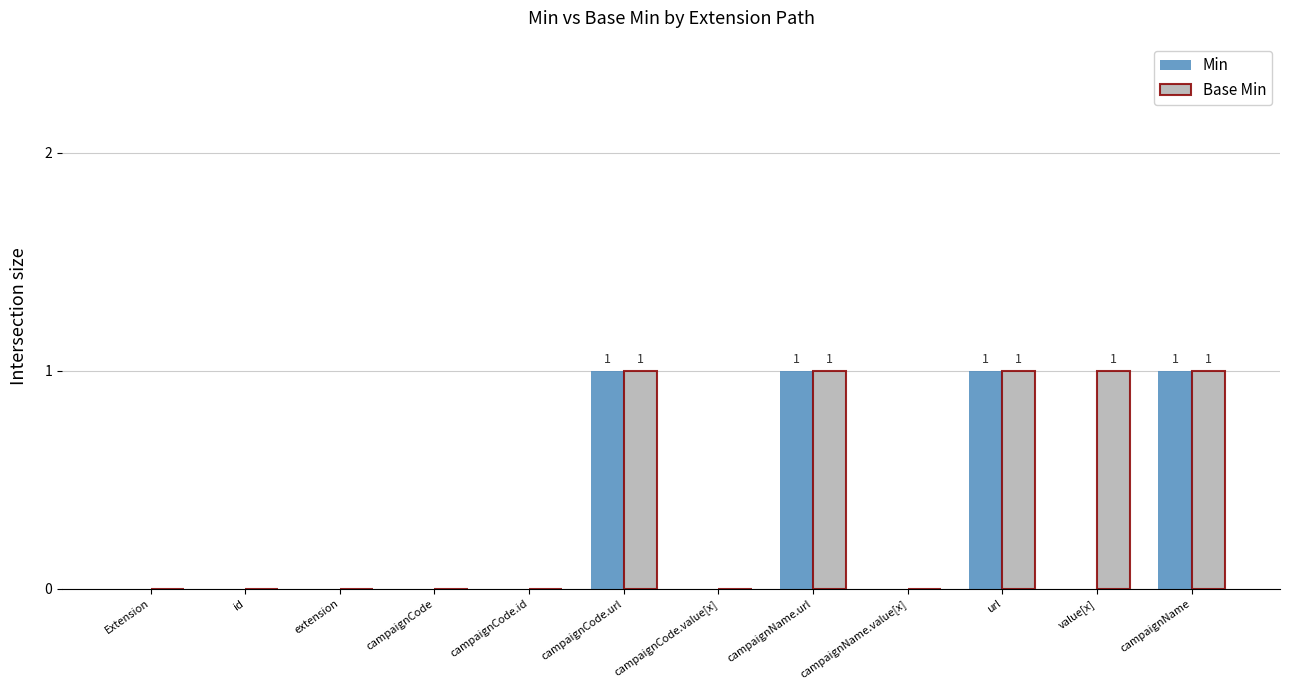

How many distinct data groups are displayed?

2